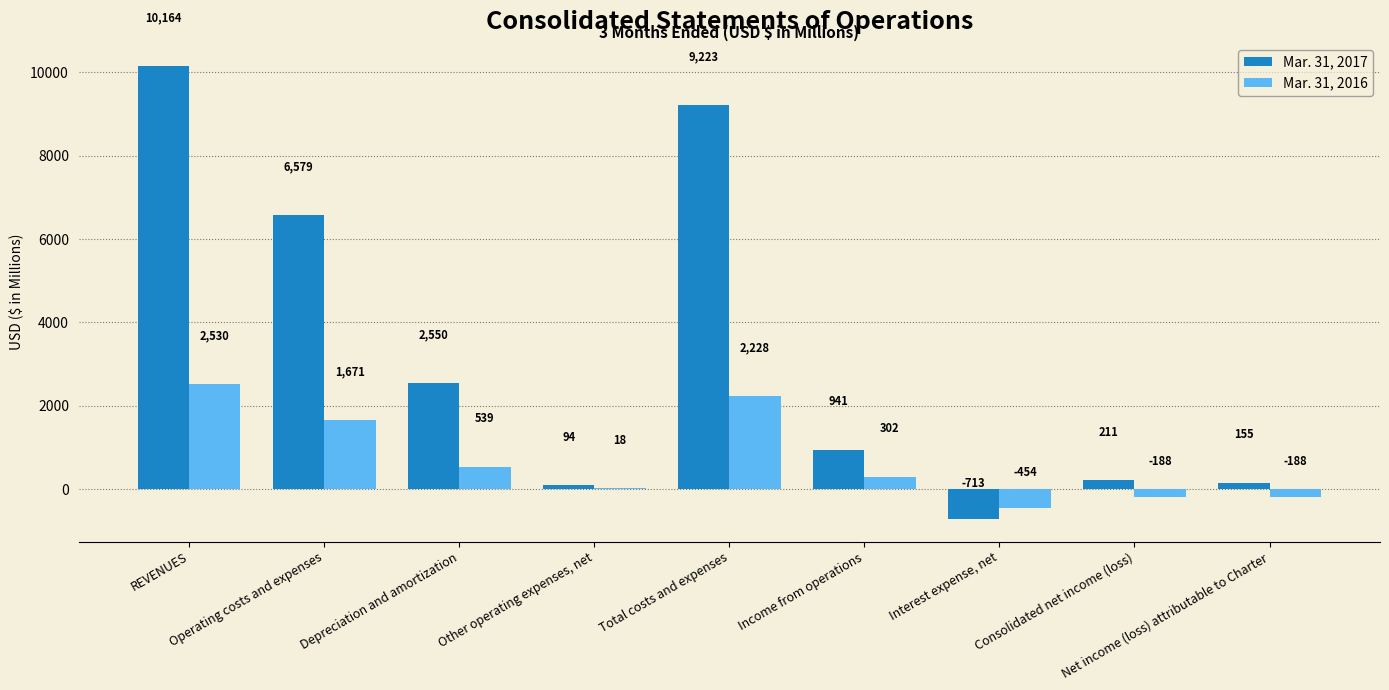

What is the highest value of the Mar. 31, 2017 series?

10164